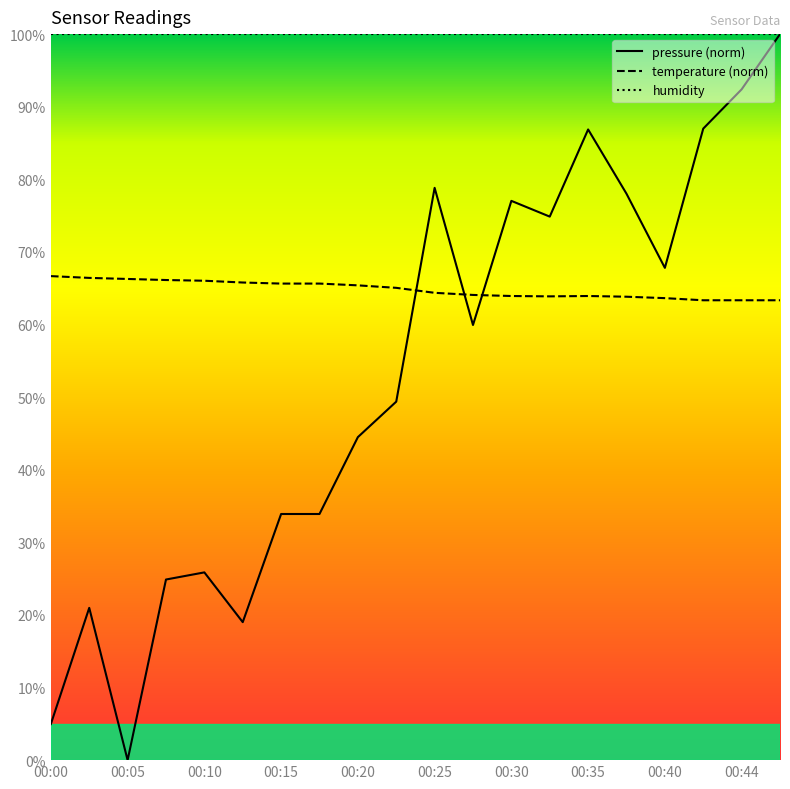

True or false: pressure has a value of 33.3 at 00:40.

False